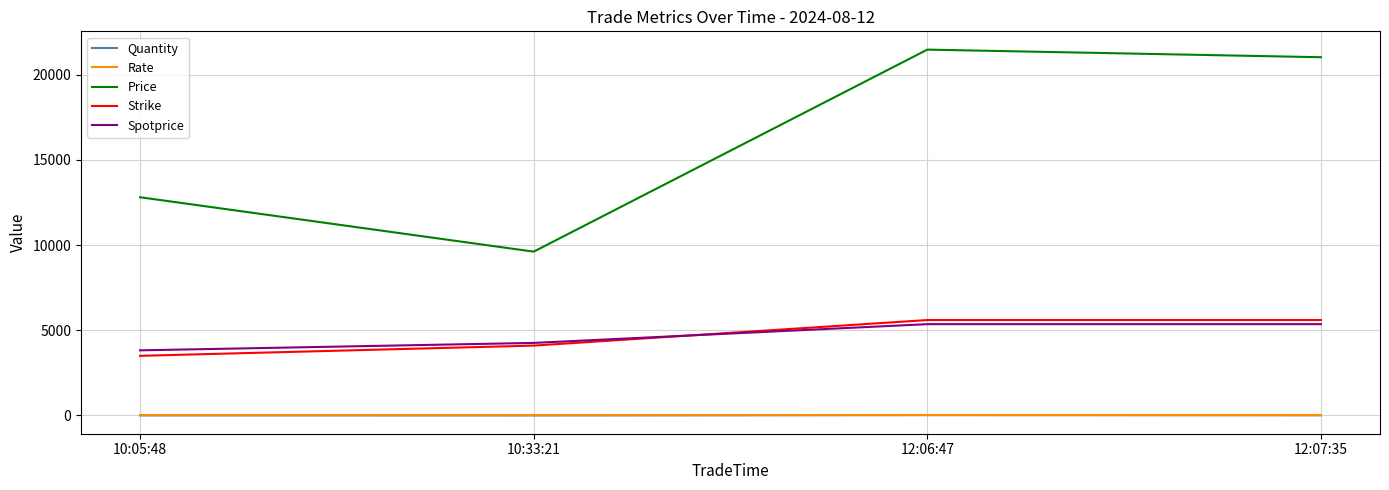

Which series changed the most between 10:33:21 and 12:06:47?

Price